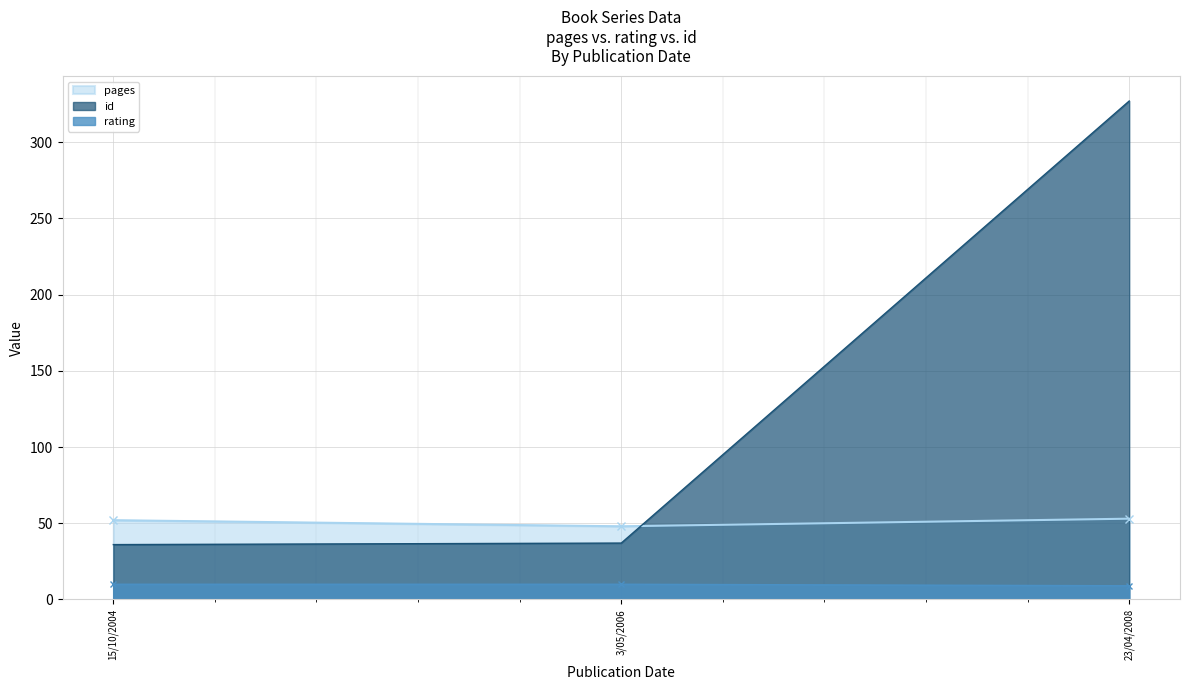

Between 15/10/2004 and 23/04/2008, which series saw the biggest shift?

id